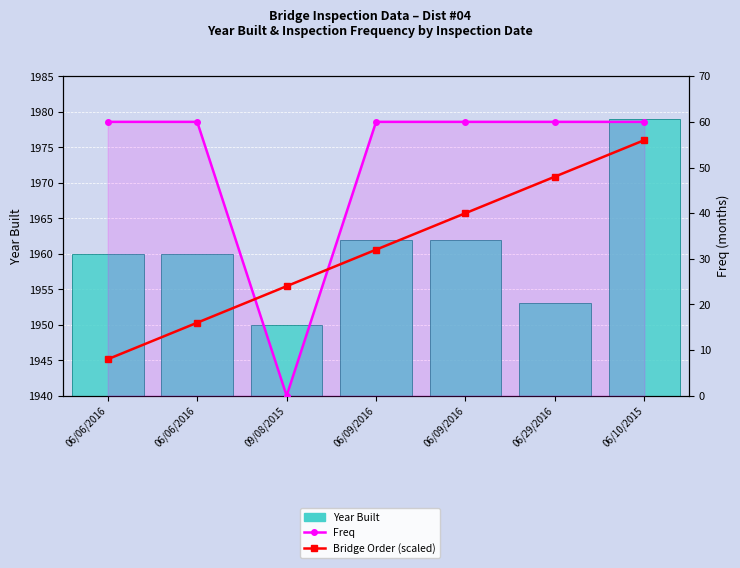

Which category has the highest value across all series?

06/10/2015